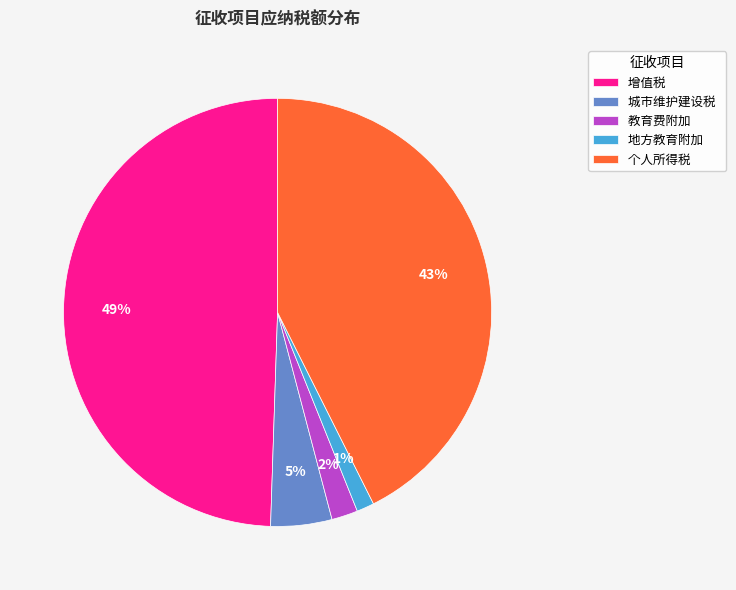

Which has a higher value, 城市维护建设税 or 个人所得税?

个人所得税